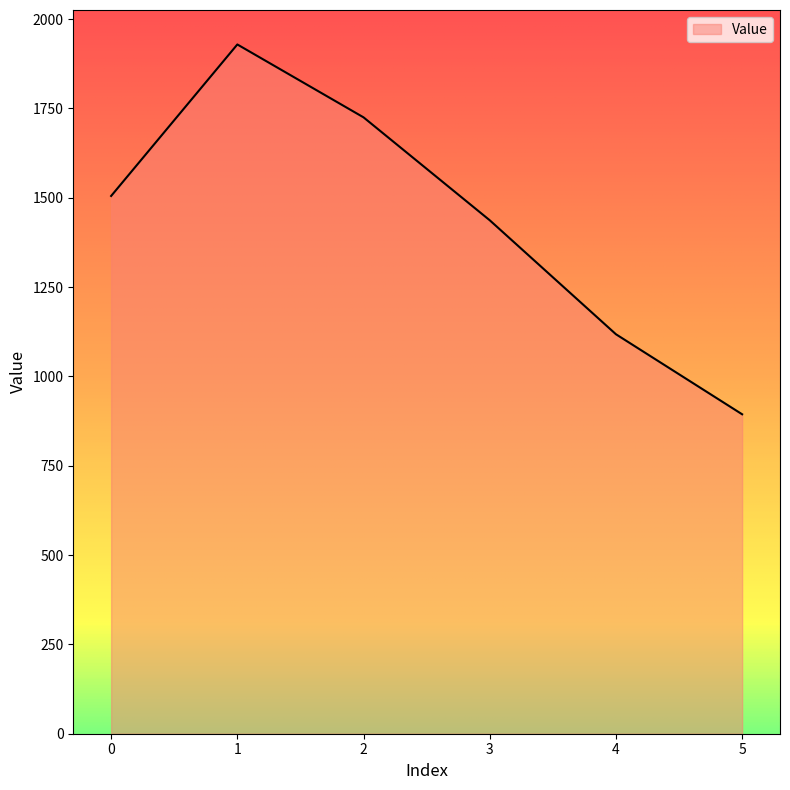

What is the average value?

1435